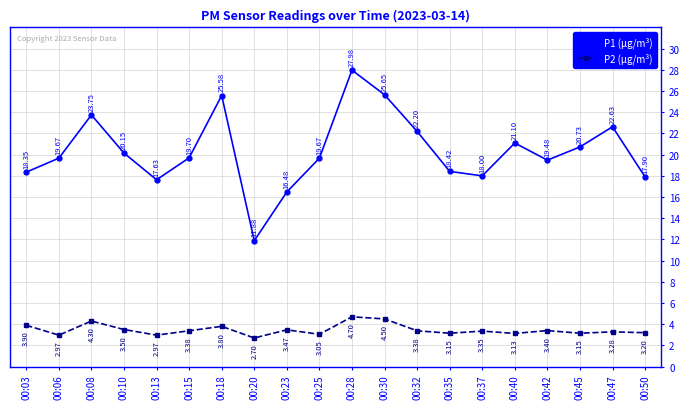

What is the spread (max minus min) of values at 00:32?

18.8